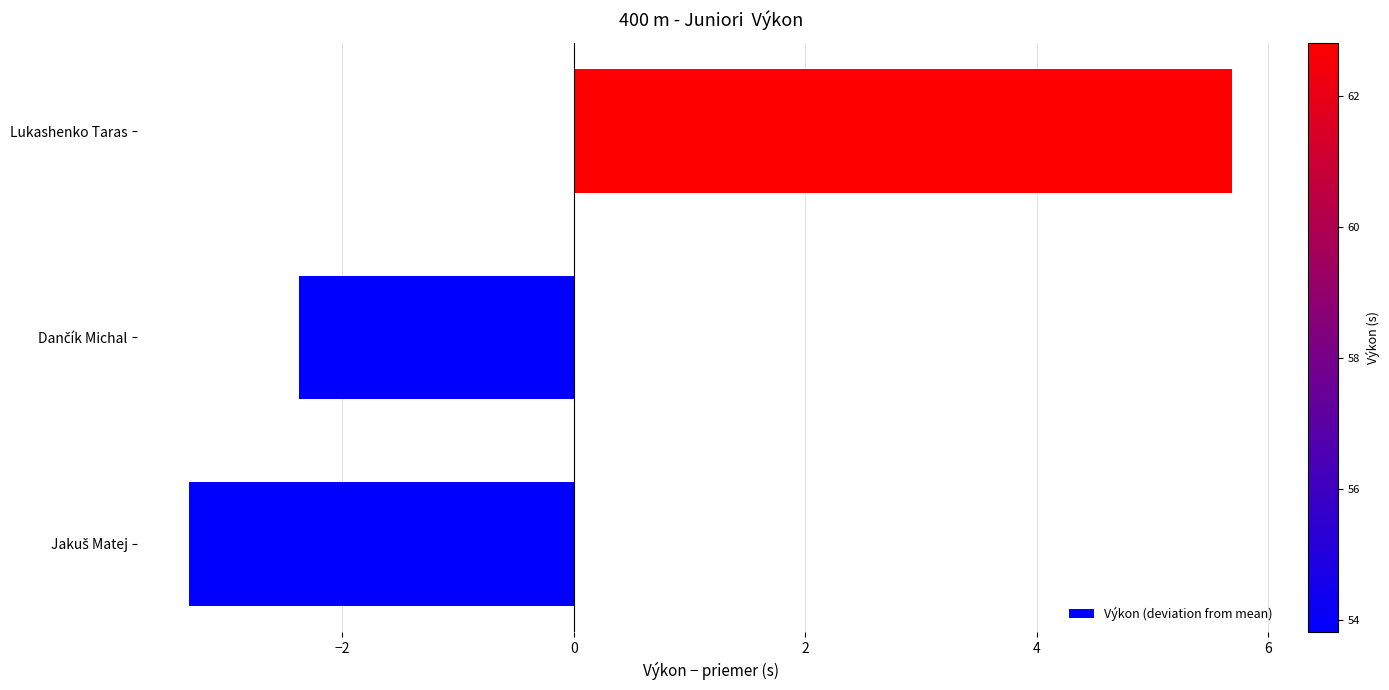

What is the difference between the maximum and minimum values?

9.0